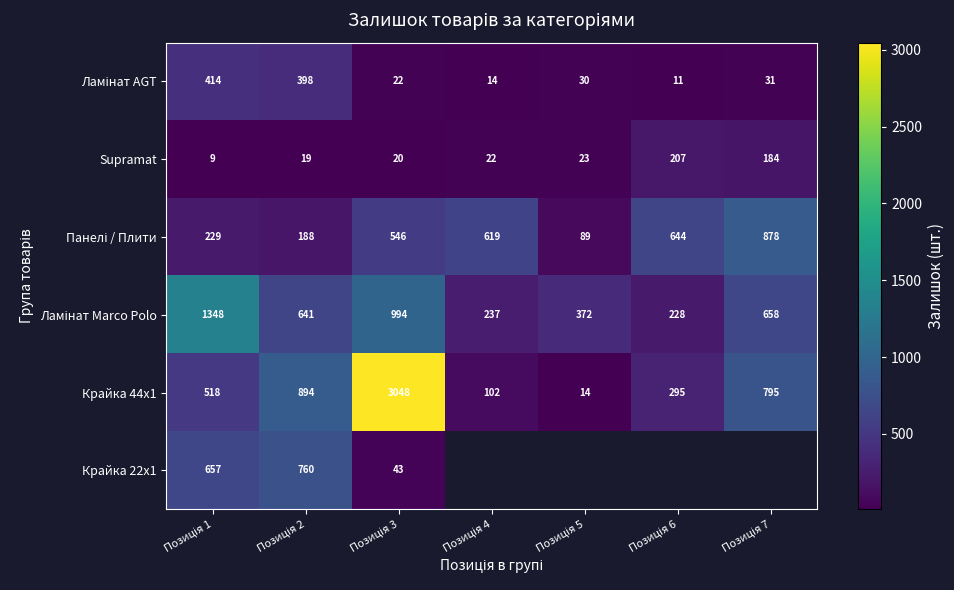

What is the difference between the maximum and minimum values in the Крайка 44x1 series?

3034